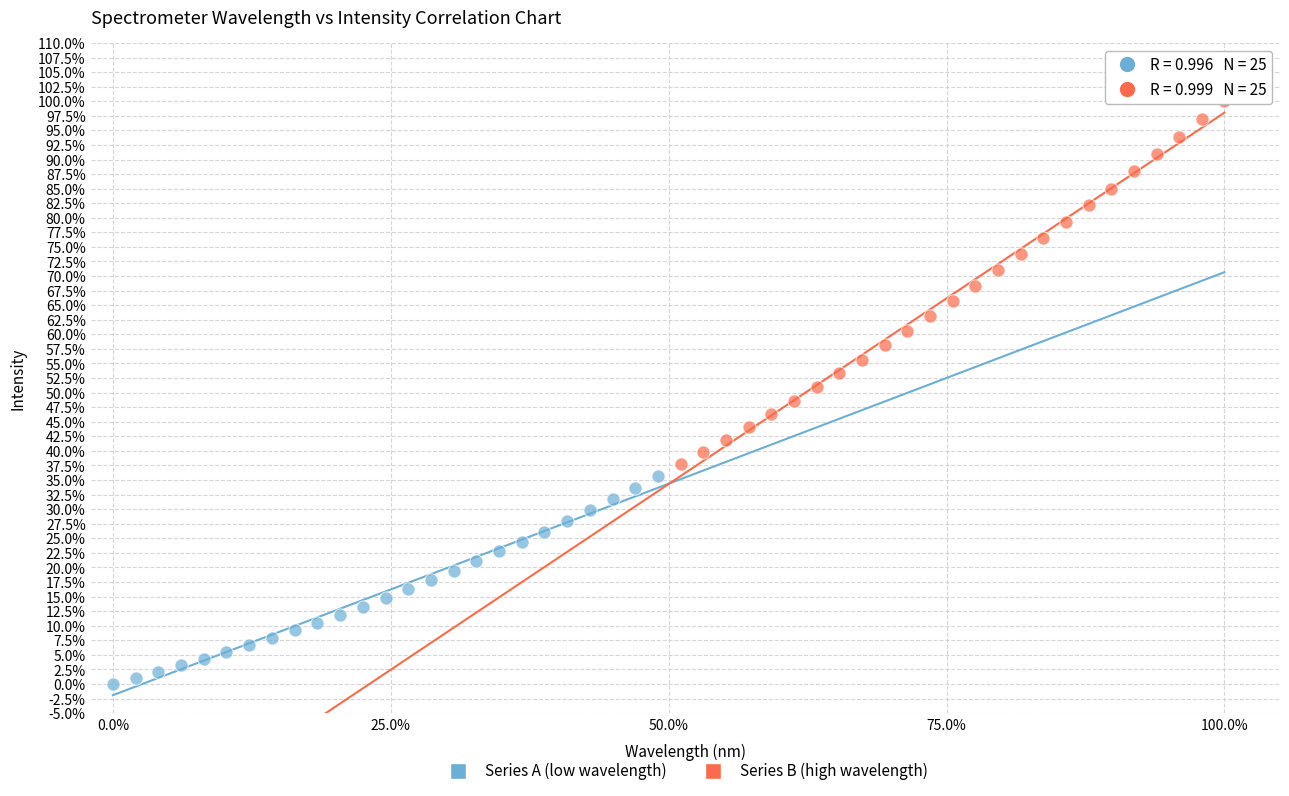

Which series contains the lowest Y value?

Series A (low wavelength)